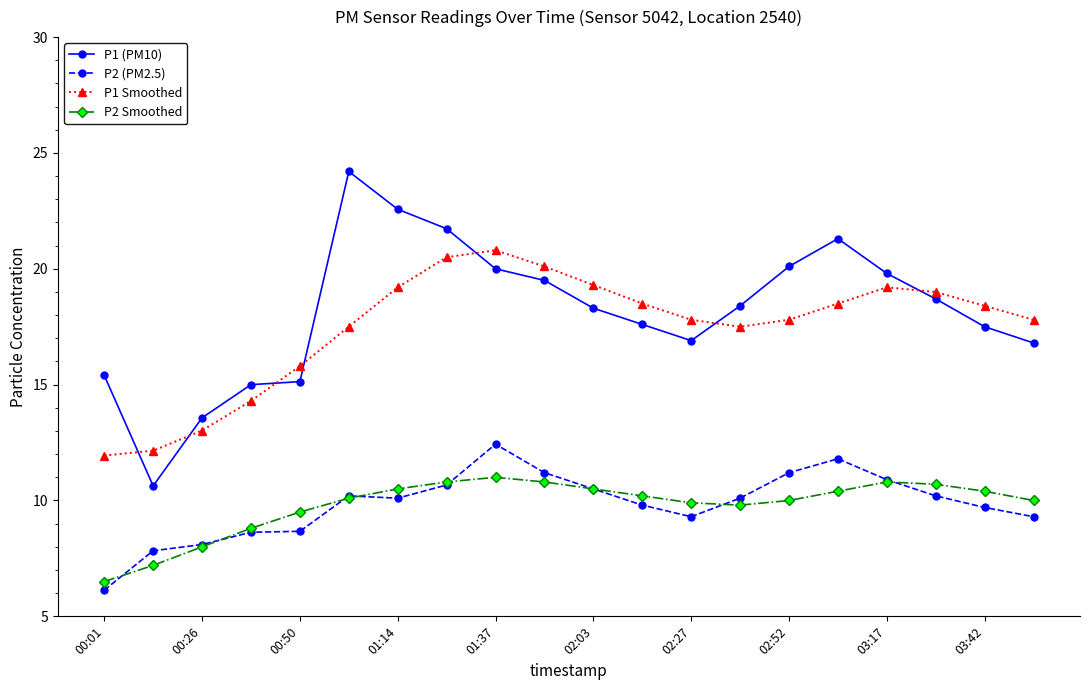

True or false: P2 Smoothed and P1 Smoothed intersect in this chart.

False